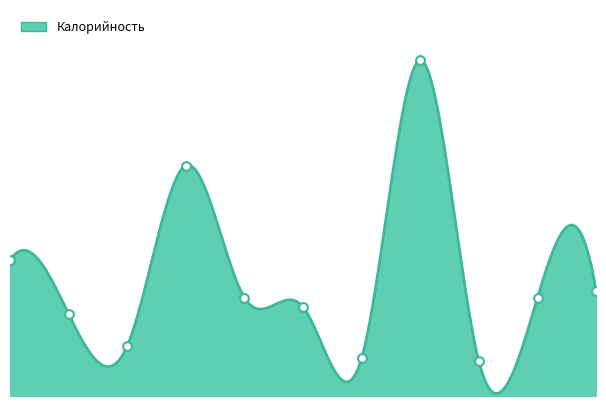

What is the change in value from 0 to 8?

-117